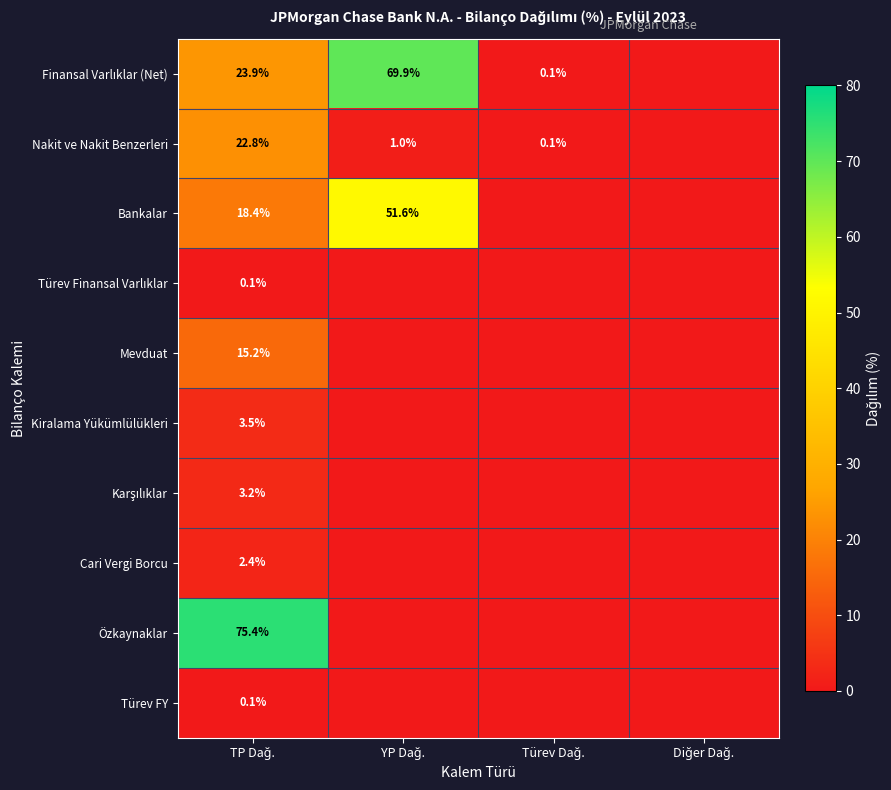

Which label corresponds to the largest value in the chart?

TP Dağ.